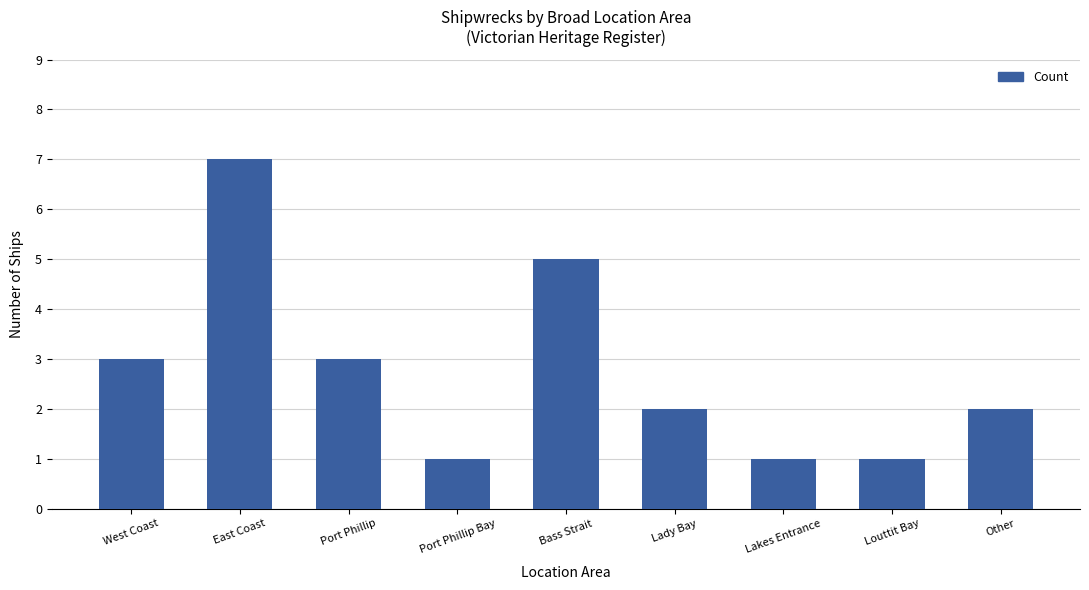

Reading right to left, what are all the values shown in this chart?

2	1	1	2	5	1	3	7	3